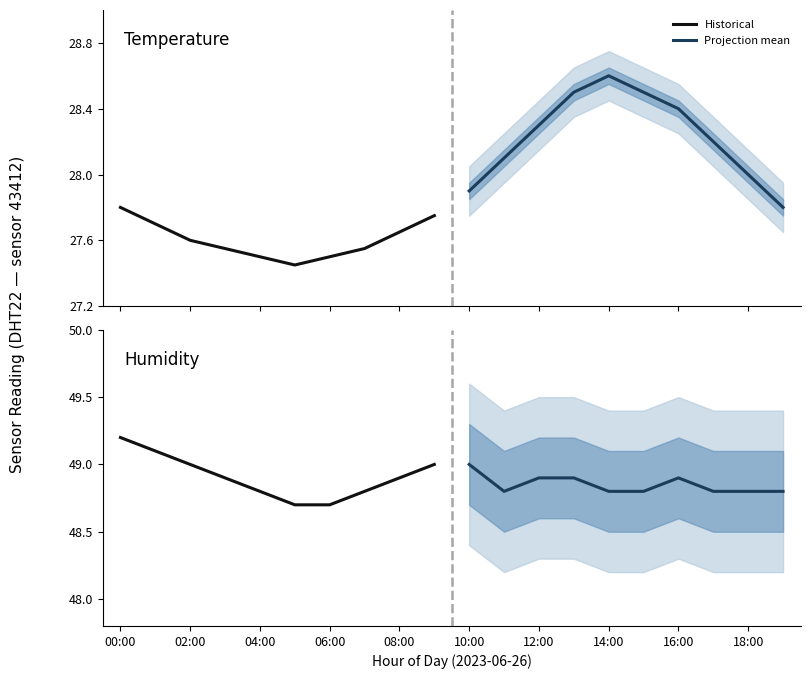

What is the difference between the second highest and minimum values in the Historical series?

0.4